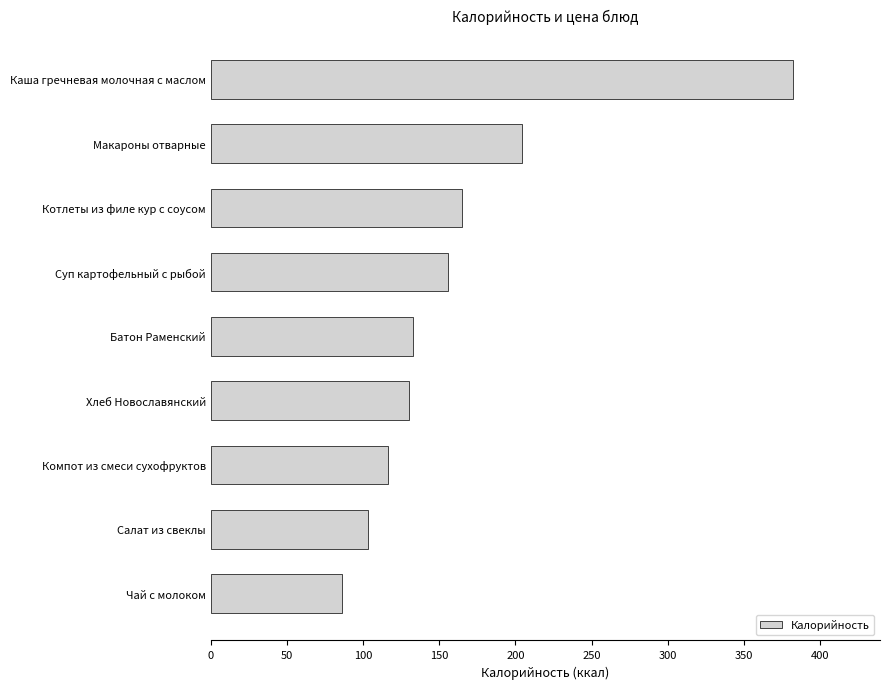

What is the label of the 1st bar from the top?

Каша гречневая молочная с маслом